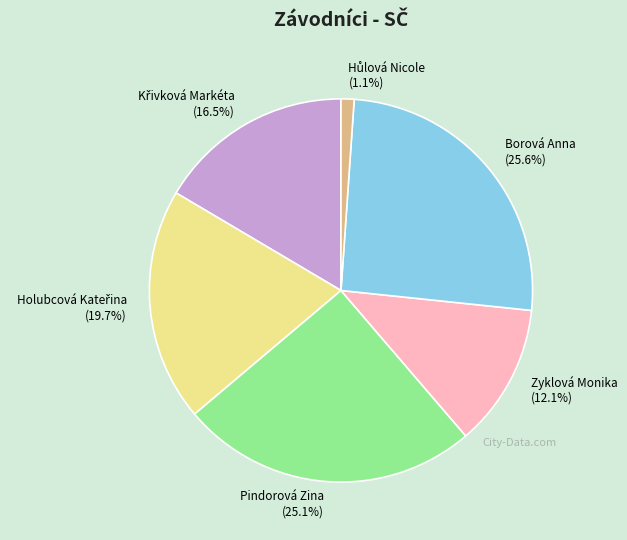

Count the number of slices in the pie.

6